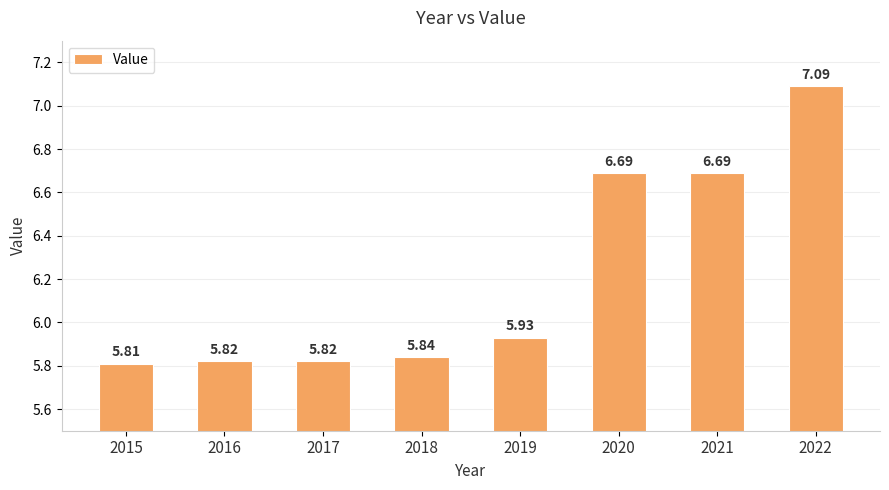

What is the average value?

6.2